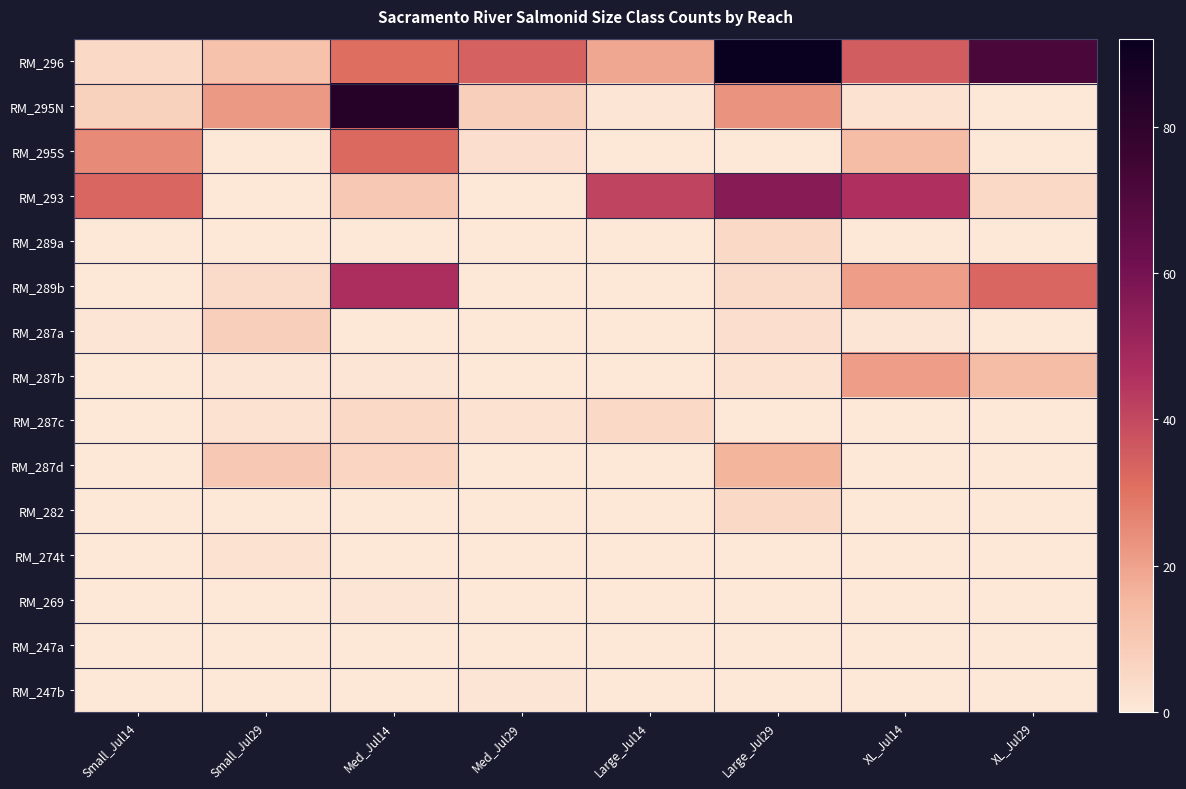

Reading left to right, extract all data points from this chart.

RM_296: Small_Jul14=5	Small_Jul29=12	Med_Jul14=31	Med_Jul29=34	Large_Jul14=19	Large_Jul29=92	XL_Jul14=35	XL_Jul29=72
RM_295N: Small_Jul14=7	Small_Jul29=22	Med_Jul14=83	Med_Jul29=8	Large_Jul14=1	Large_Jul29=23	XL_Jul14=2	XL_Jul29=0
RM_295S: Small_Jul14=25	Small_Jul29=0	Med_Jul14=32	Med_Jul29=3	Large_Jul14=0	Large_Jul29=0	XL_Jul14=14	XL_Jul29=0
RM_293: Small_Jul14=33	Small_Jul29=0	Med_Jul14=10	Med_Jul29=0	Large_Jul14=41	Large_Jul29=56	XL_Jul14=46	XL_Jul29=5
RM_289a: Small_Jul14=0	Small_Jul29=0	Med_Jul14=0	Med_Jul29=0	Large_Jul14=0	Large_Jul29=5	XL_Jul14=0	XL_Jul29=0
RM_289b: Small_Jul14=0	Small_Jul29=4	Med_Jul14=47	Med_Jul29=0	Large_Jul14=0	Large_Jul29=4	XL_Jul14=21	XL_Jul29=33
RM_287a: Small_Jul14=1	Small_Jul29=8	Med_Jul14=0	Med_Jul29=0	Large_Jul14=0	Large_Jul29=3	XL_Jul14=1	XL_Jul29=0
RM_287b: Small_Jul14=0	Small_Jul29=1	Med_Jul14=1	Med_Jul29=0	Large_Jul14=0	Large_Jul29=2	XL_Jul14=21	XL_Jul29=14
RM_287c: Small_Jul14=0	Small_Jul29=2	Med_Jul14=5	Med_Jul29=2	Large_Jul14=5	Large_Jul29=0	XL_Jul14=0	XL_Jul29=0
RM_287d: Small_Jul14=0	Small_Jul29=10	Med_Jul14=6	Med_Jul29=0	Large_Jul14=0	Large_Jul29=16	XL_Jul14=0	XL_Jul29=0
RM_282: Small_Jul14=0	Small_Jul29=0	Med_Jul14=0	Med_Jul29=0	Large_Jul14=0	Large_Jul29=5	XL_Jul14=0	XL_Jul29=0
RM_274t: Small_Jul14=0	Small_Jul29=2	Med_Jul14=0	Med_Jul29=0	Large_Jul14=0	Large_Jul29=0	XL_Jul14=0	XL_Jul29=0
RM_269: Small_Jul14=0	Small_Jul29=0	Med_Jul14=1	Med_Jul29=0	Large_Jul14=0	Large_Jul29=0	XL_Jul14=0	XL_Jul29=0
RM_247a: Small_Jul14=0	Small_Jul29=0	Med_Jul14=0	Med_Jul29=0	Large_Jul14=0	Large_Jul29=0	XL_Jul14=0	XL_Jul29=0
RM_247b: Small_Jul14=0	Small_Jul29=0	Med_Jul14=0	Med_Jul29=1	Large_Jul14=0	Large_Jul29=0	XL_Jul14=0	XL_Jul29=0